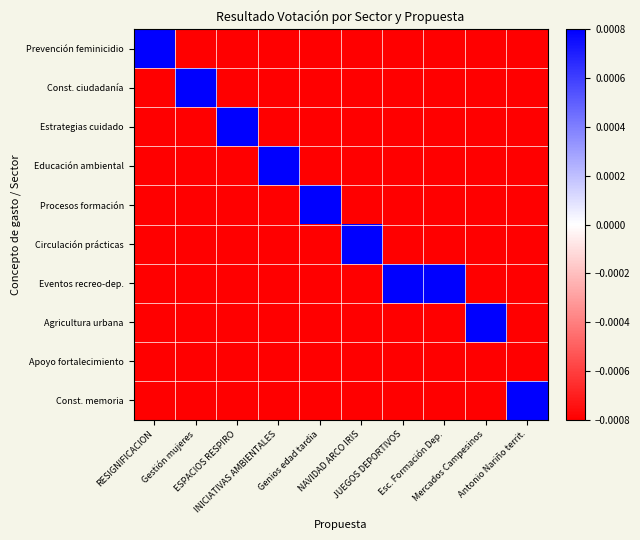

How many distinct data groups are displayed?

10